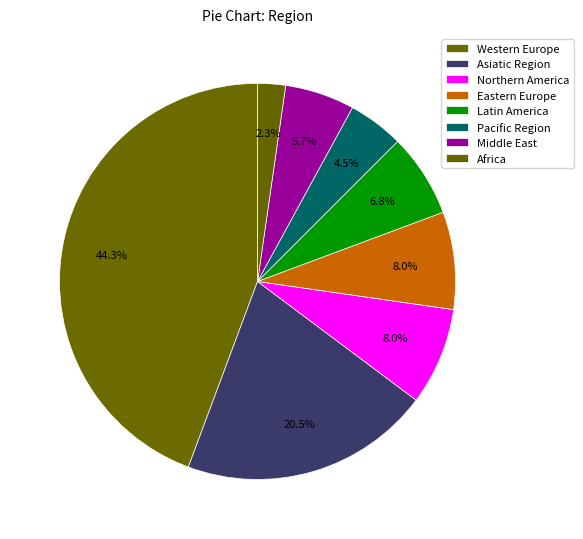

Between Middle East and Latin America, which is larger?

Latin America